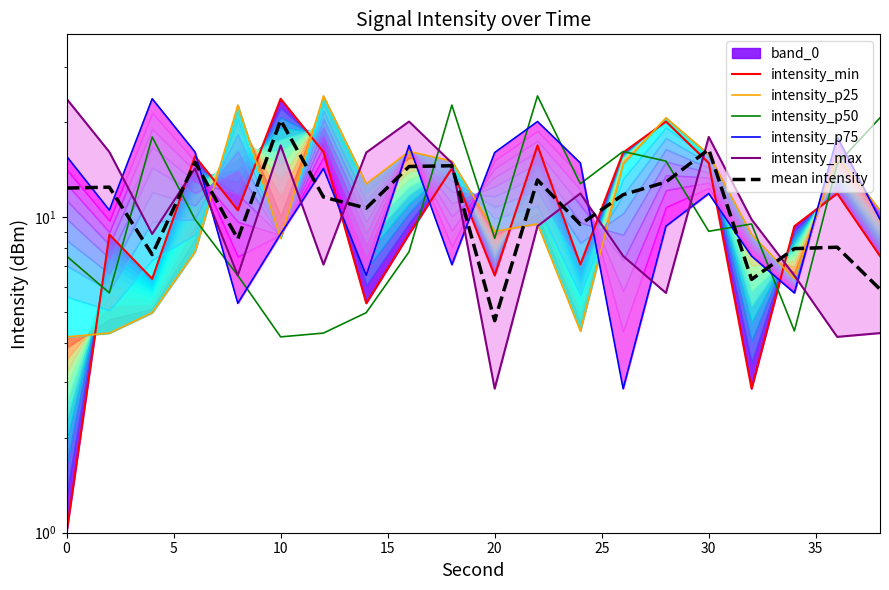

Reading left to right, what are all the values shown in this chart?

intensity_min: 1.0	8.8	6.4	15.6	10.5	23.7	16.1	5.3	8.8	14.3	6.5	16.9	7.1	16.0	20.1	14.8	2.9	9.4	11.9	7.5
intensity_p25: 4.2	4.3	5.0	7.8	22.6	8.6	24.2	12.8	16.1	15.1	9.0	9.5	4.4	14.7	20.6	15.8	8.8	6.4	15.6	10.5
intensity_p50: 7.5	5.8	18.0	9.8	6.5	4.2	4.3	5.0	7.8	22.6	8.6	24.2	12.8	16.1	15.1	9.0	9.5	4.4	14.7	20.6
intensity_p75: 15.6	10.5	23.7	16.1	5.3	8.8	14.3	6.5	16.9	7.1	16.0	20.1	14.8	2.9	9.4	11.9	7.5	5.8	18.0	9.8
intensity_max: 23.7	16.1	8.8	14.3	6.5	16.9	7.1	16.0	20.1	14.8	2.9	9.4	11.9	7.5	5.8	18.0	9.8	6.5	4.2	4.3
mean intensity: 12.4	12.4	7.6	14.9	8.5	20.3	11.6	10.7	14.5	14.6	4.7	13.1	9.5	11.8	12.9	16.4	6.3	7.9	8.0	5.9